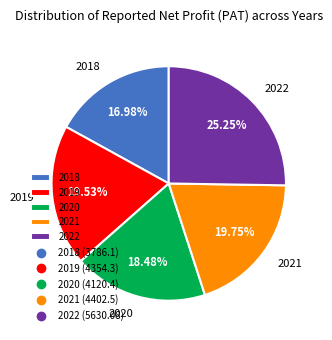

Which has a higher value, 2019 or 2022?

2022